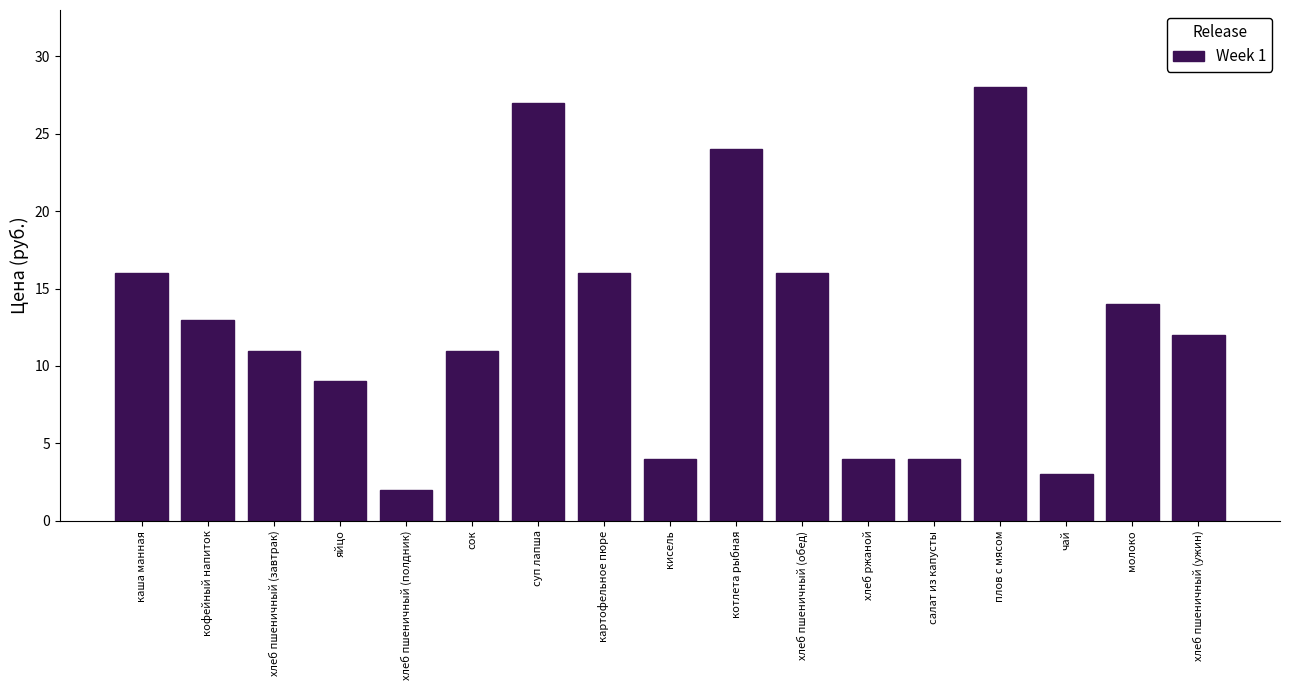

Reading right to left, what are all the values shown in this chart?

12	14	3	28	4	4	16	24	4	16	27	11	2	9	11	13	16